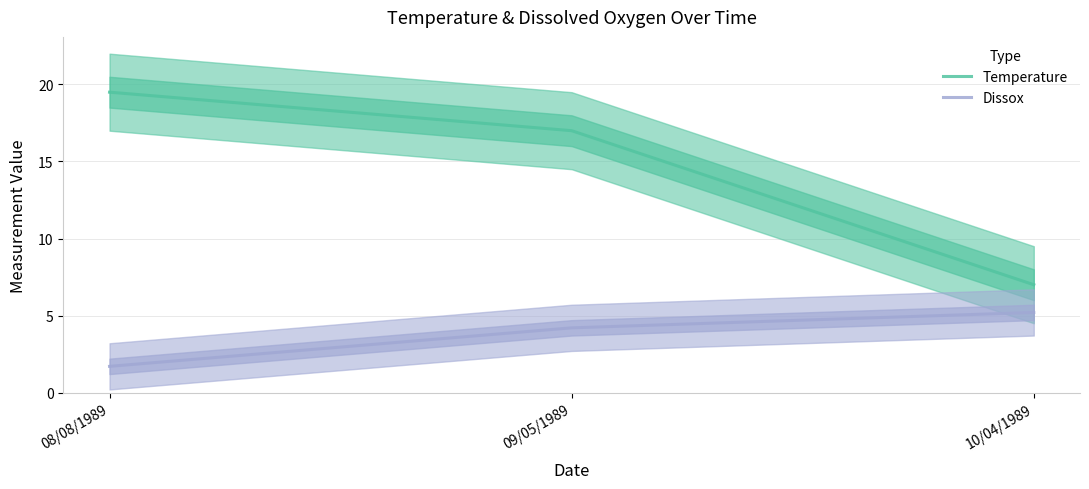

Which category has the lowest value across all series?

08/08/1989